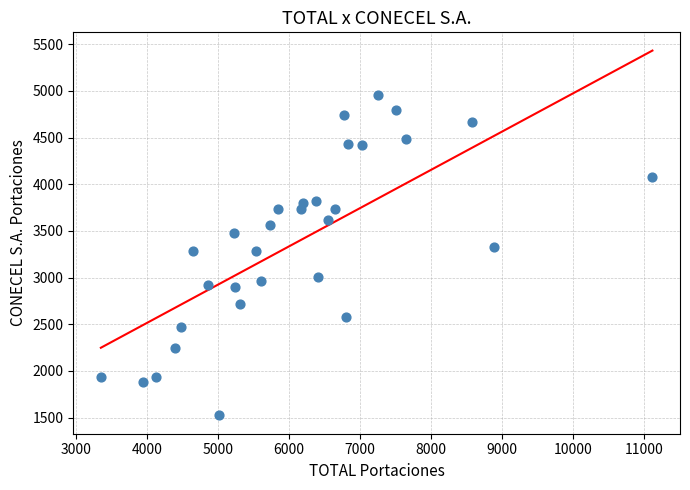

What is the range of X values (max minus min)?

7770